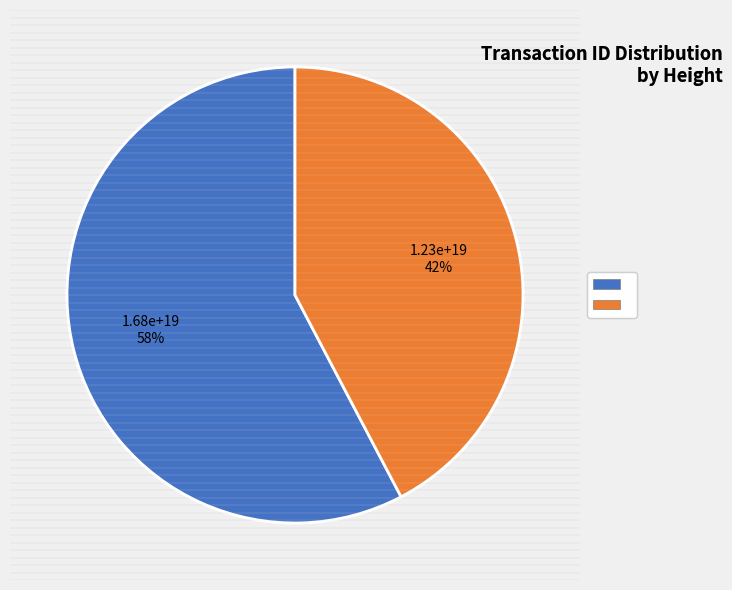

Is there any slice that represents more than half of the pie?

Yes